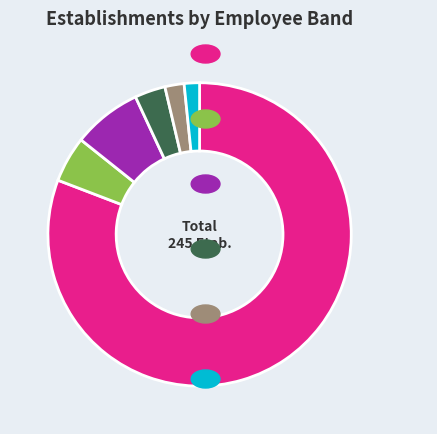

Approximately how many times larger is the value at 02 compared to 11?

3.6